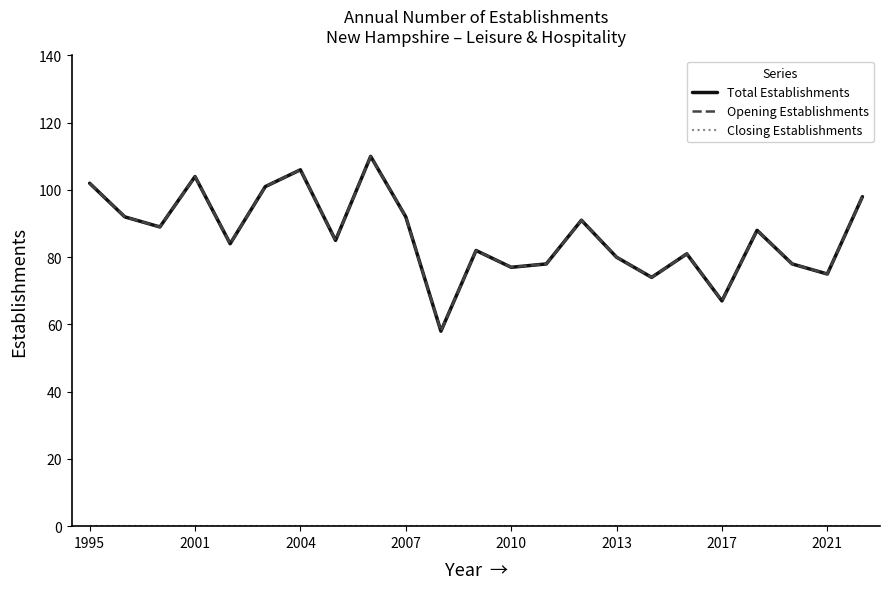

Does the chart display data point markers on the line(s)?

No